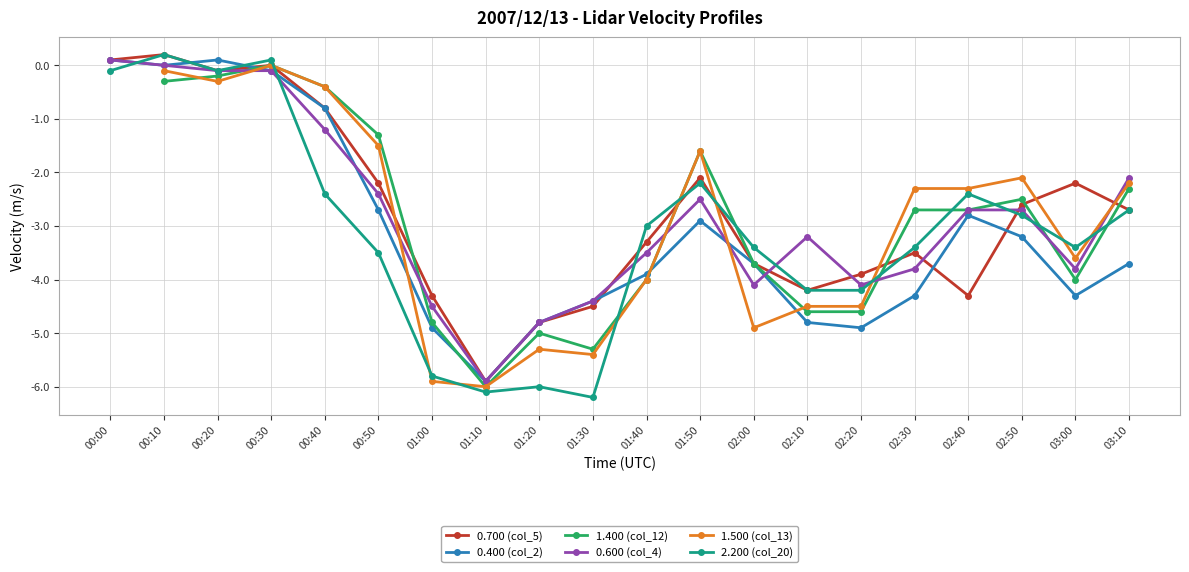

What is the value of the 2.200 (col_20) point at the 19th from the left?

-3.4